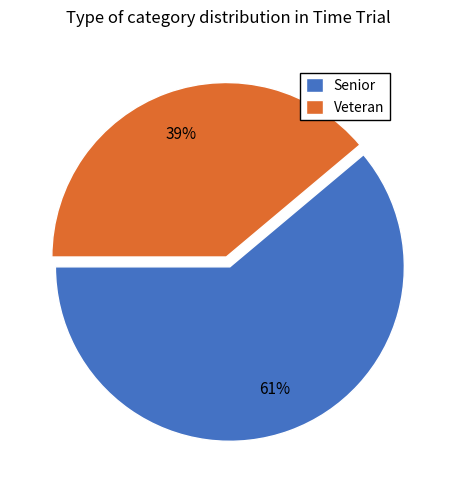

Which category has the smallest portion of the pie?

Veteran